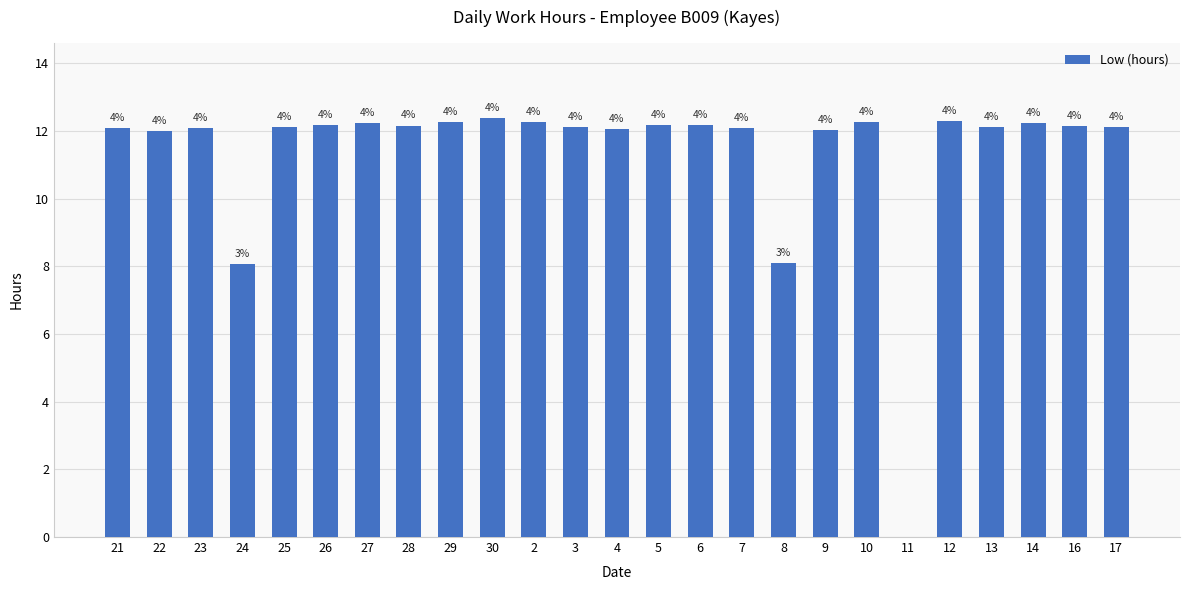

How many series are shown in this chart?

1